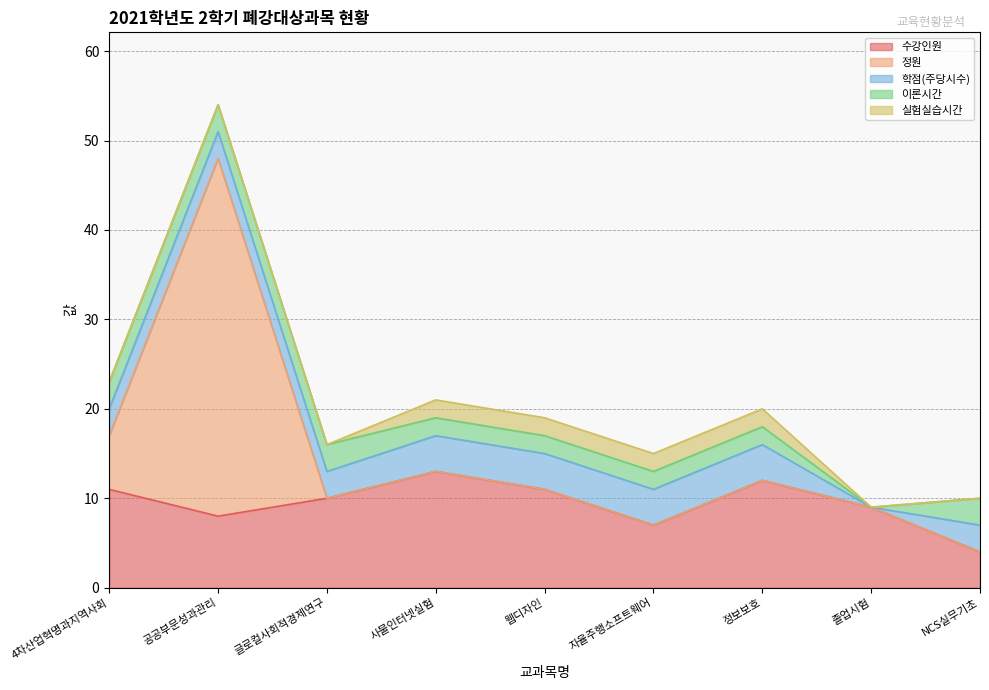

Where is 정원 nearest to the value 20?

4차산업혁명과지역사회